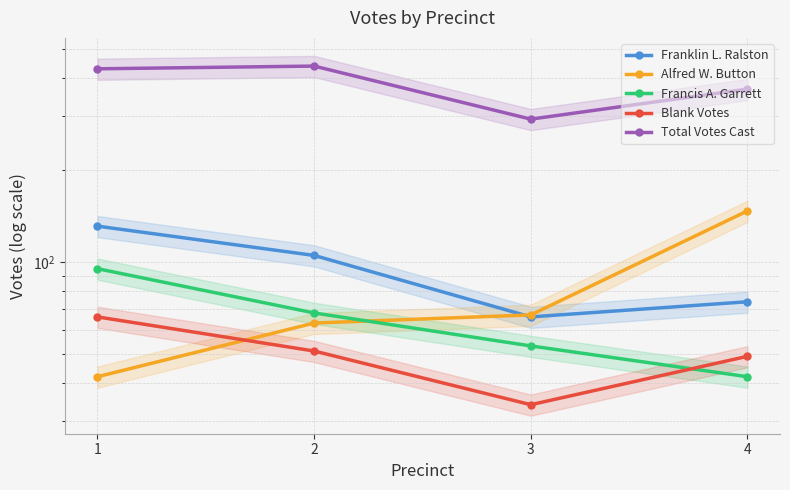

True or false: Blank Votes has a value of 51 at 2.

True